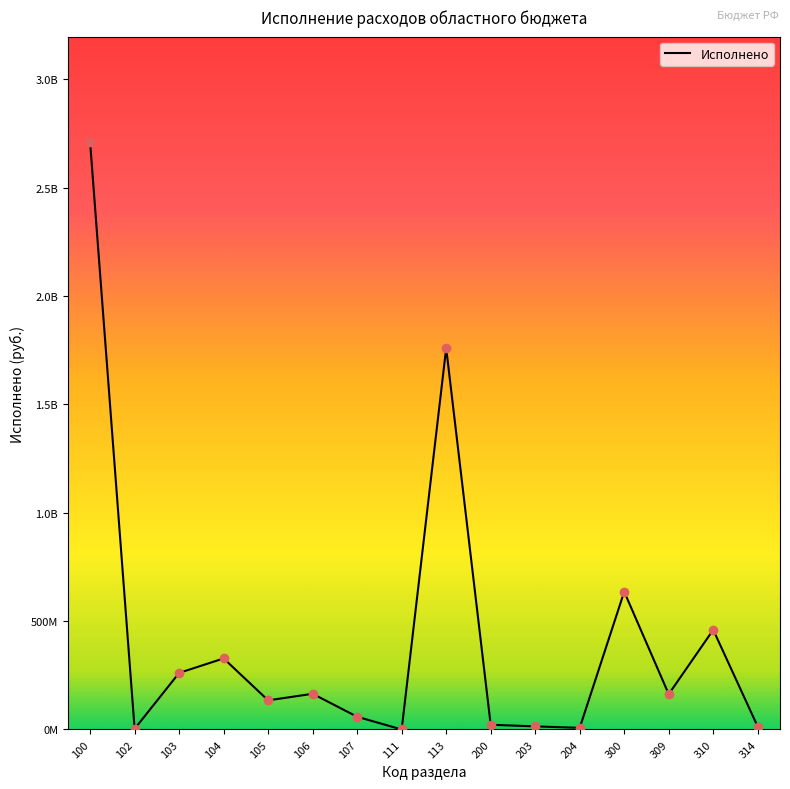

What is the change in value from 106 to 111?

-164659874.3